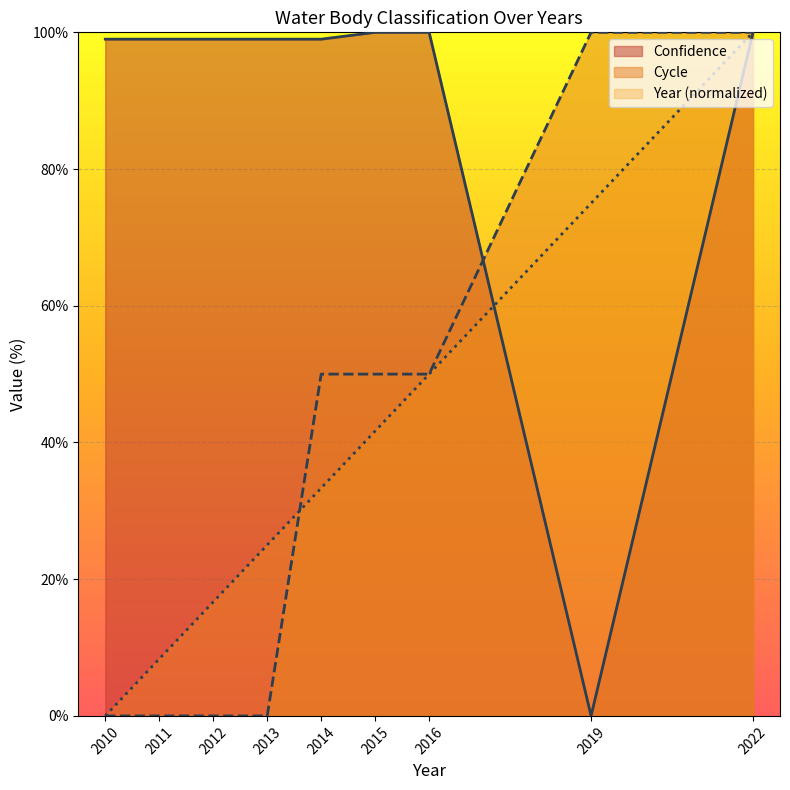

Rank the series by their maximum value, from highest to lowest.

Year, Cycle, Confidence